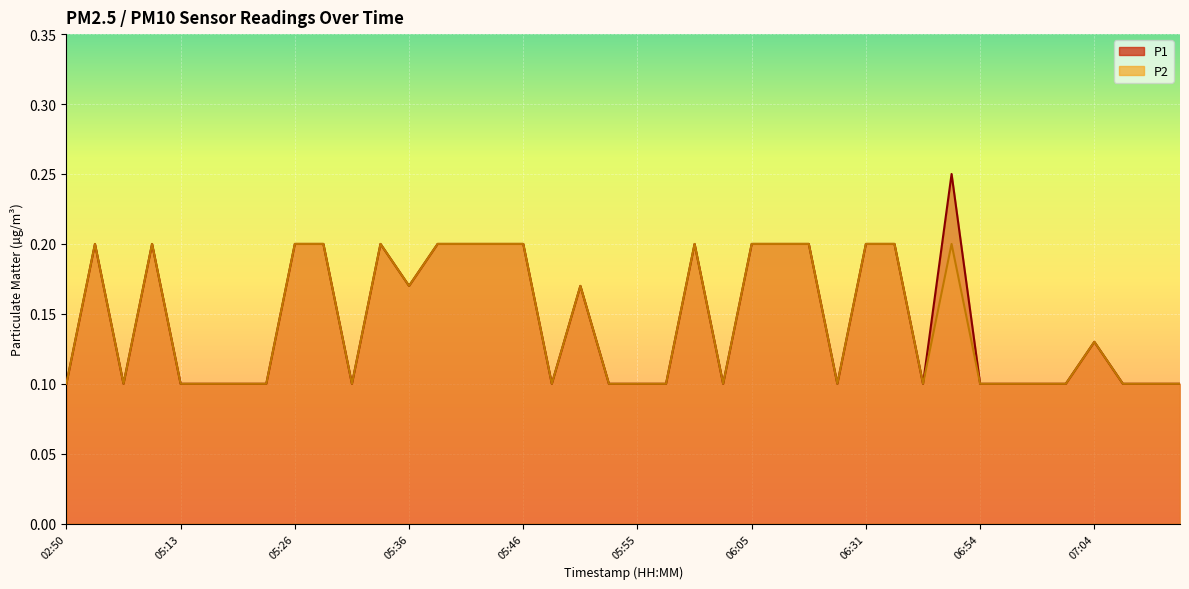

How many interior local peaks does the P1 series have?

7